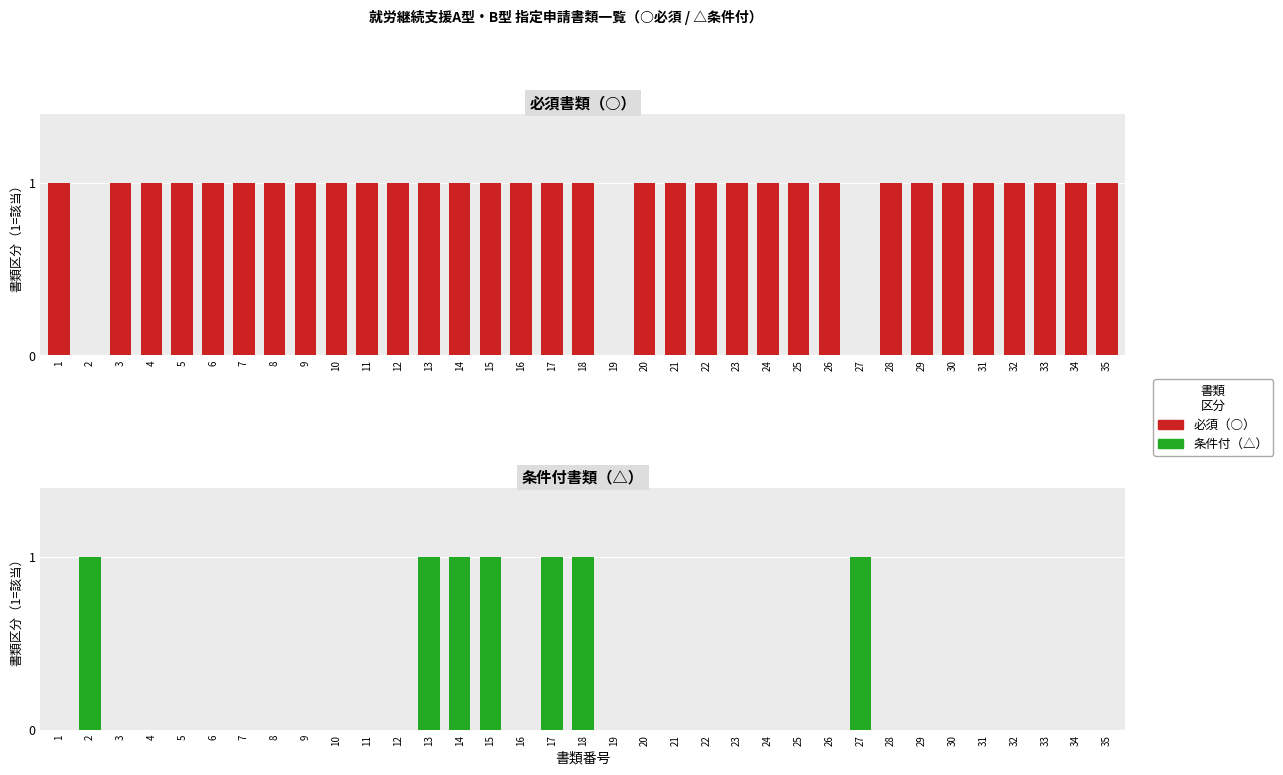

What is the sum of the 必須（○） values at 25 and 13?

2